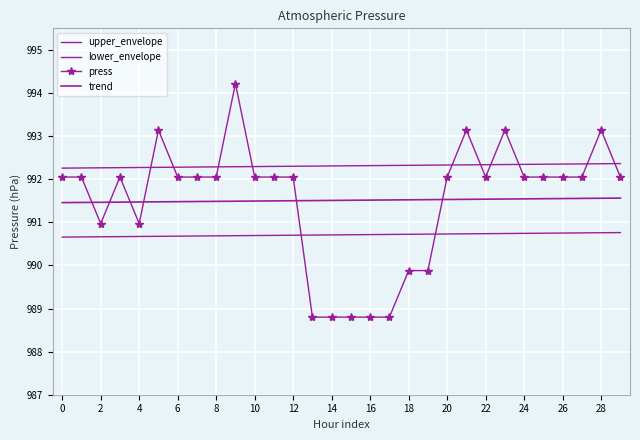

In press, how many points are higher than both neighbors (excluding endpoints)?

6